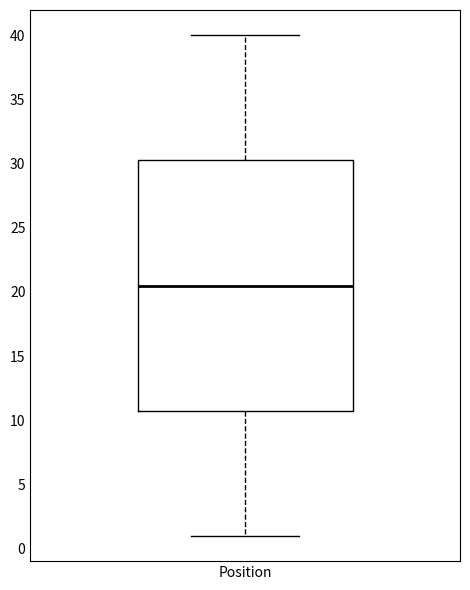

Where does the lower whisker of the box for Position end on the y-axis? The values are not printed on the chart, so give them approximately, as read against the axis.

1.0